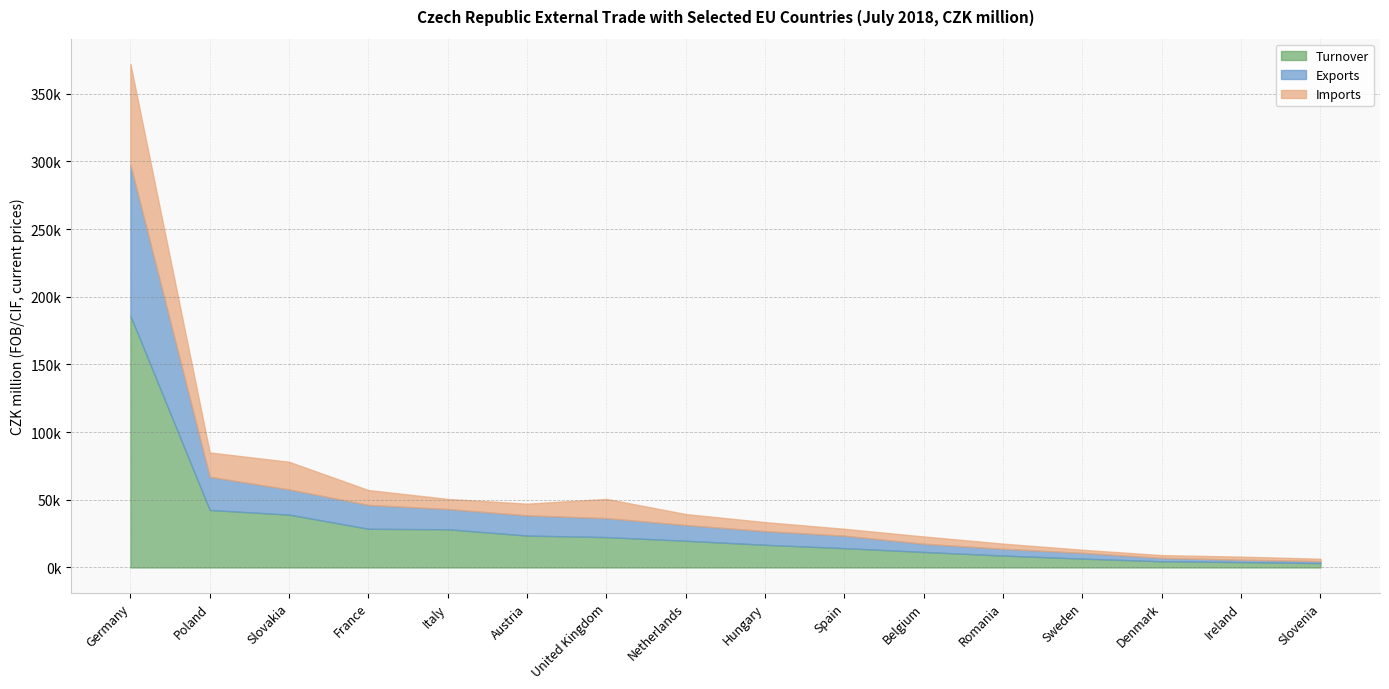

What is the smallest value displayed?

1483